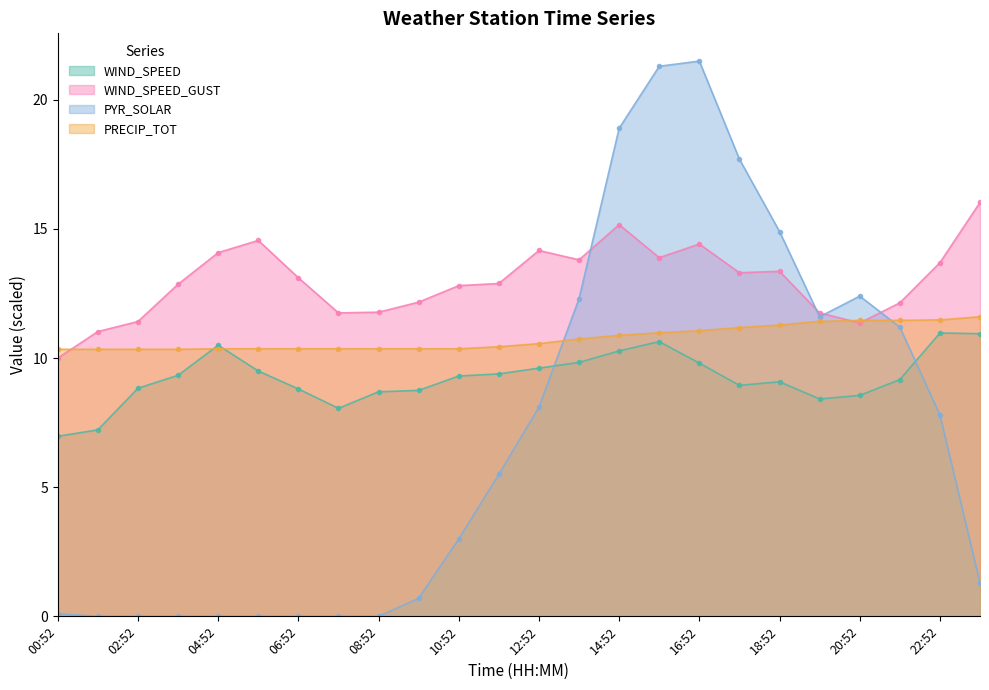

What position from the left is 14:52?

15